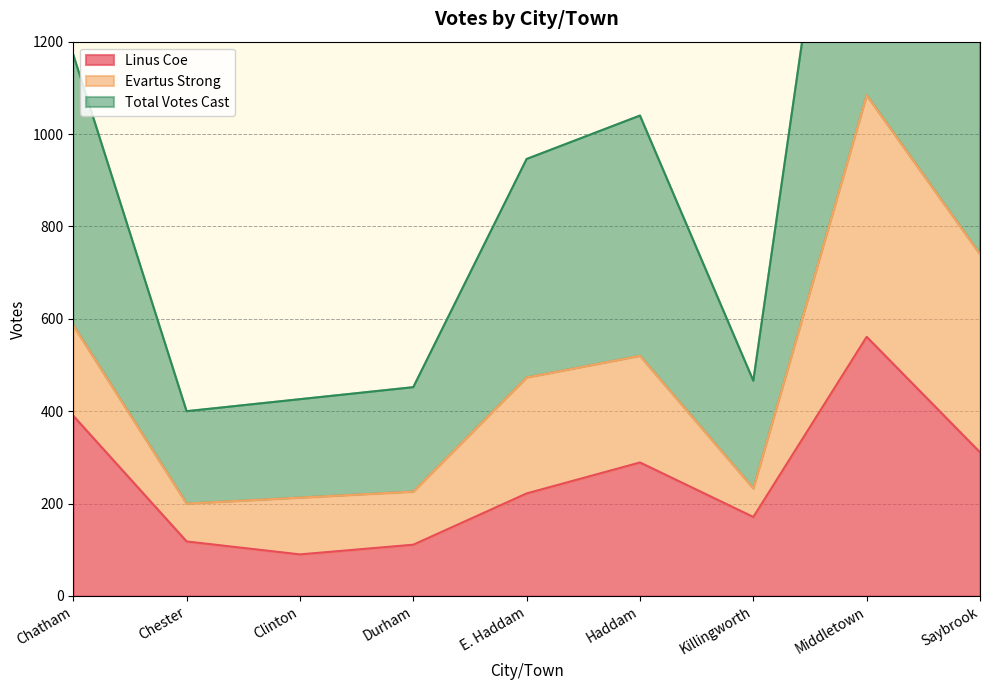

Rank the categories by Total Votes Cast value from lowest to highest.

Chester, Clinton, Durham, Killingworth, E. Haddam, Haddam, Chatham, Saybrook, Middletown